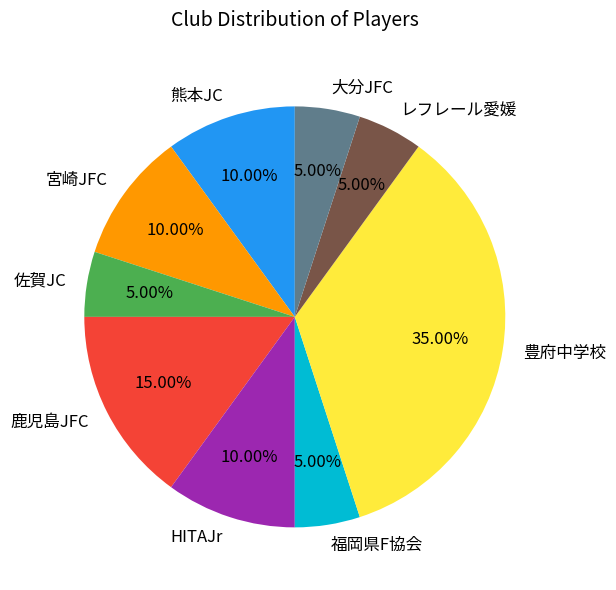

Combined, do 宮崎JFC and HITAJr account for over 50%?

No